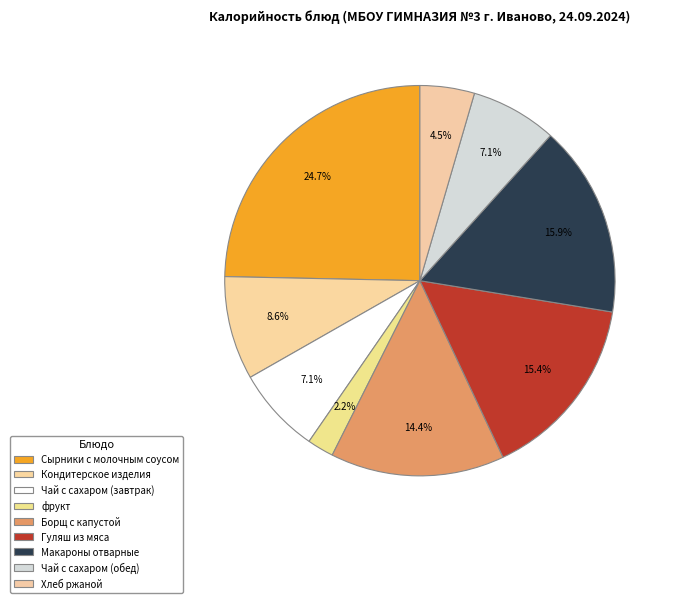

How many segments does this pie chart have?

9